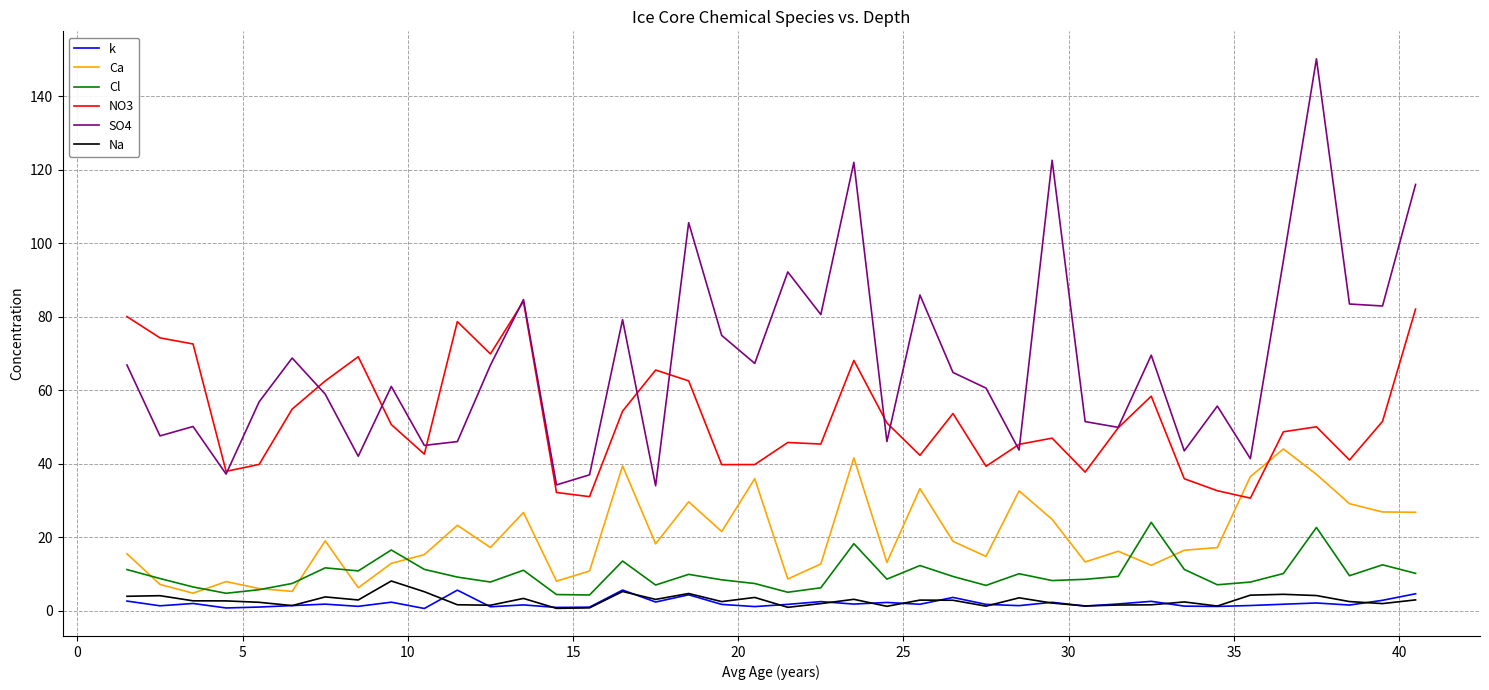

True or false: Na and Cl intersect in this chart.

False